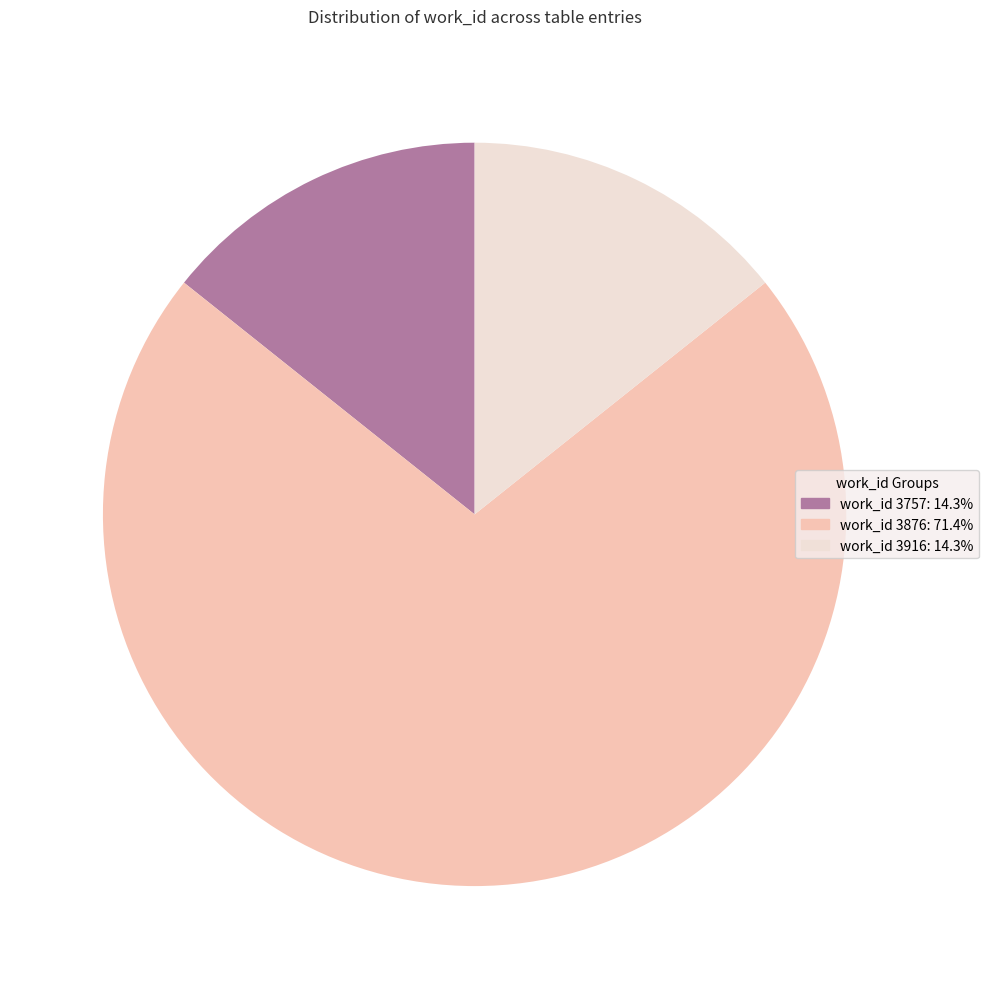

Combined, do work_id 3916: 14.3% and work_id 3876: 71.4% account for over 50%?

Yes